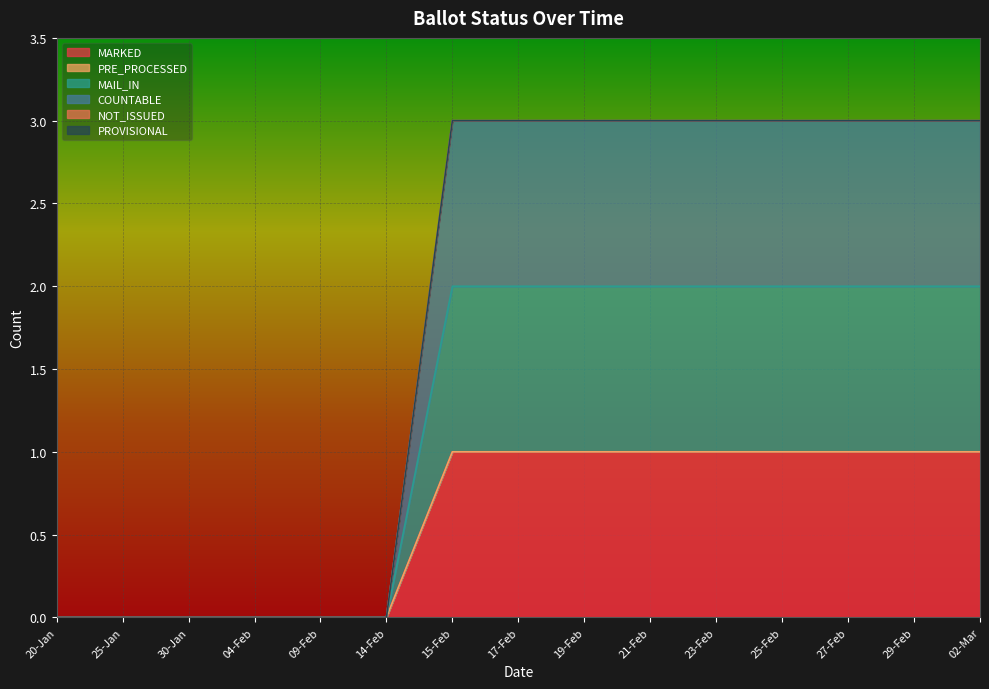

List the labels in order of MARKED value, largest first.

15-Feb, 17-Feb, 19-Feb, 21-Feb, 23-Feb, 25-Feb, 27-Feb, 29-Feb, 02-Mar, 20-Jan, 25-Jan, 30-Jan, 04-Feb, 09-Feb, 14-Feb